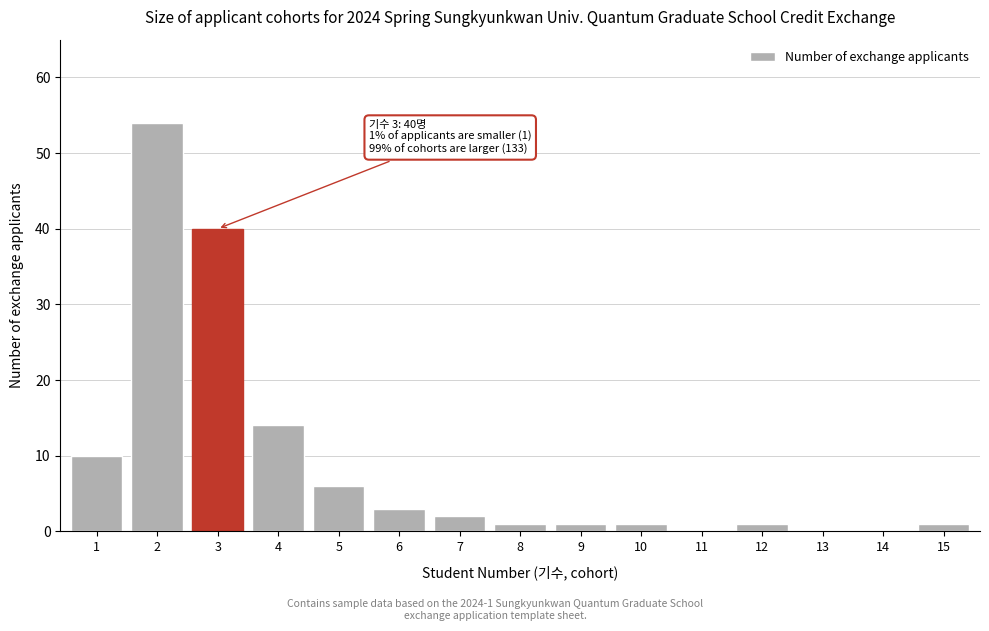

Reading left to right, transcribe all the data shown in this chart.

1=10	2=54	3=40	4=14	5=6	6=3	7=2	8=1	9=1	10=1	11=0	12=1	13=0	14=0	15=1